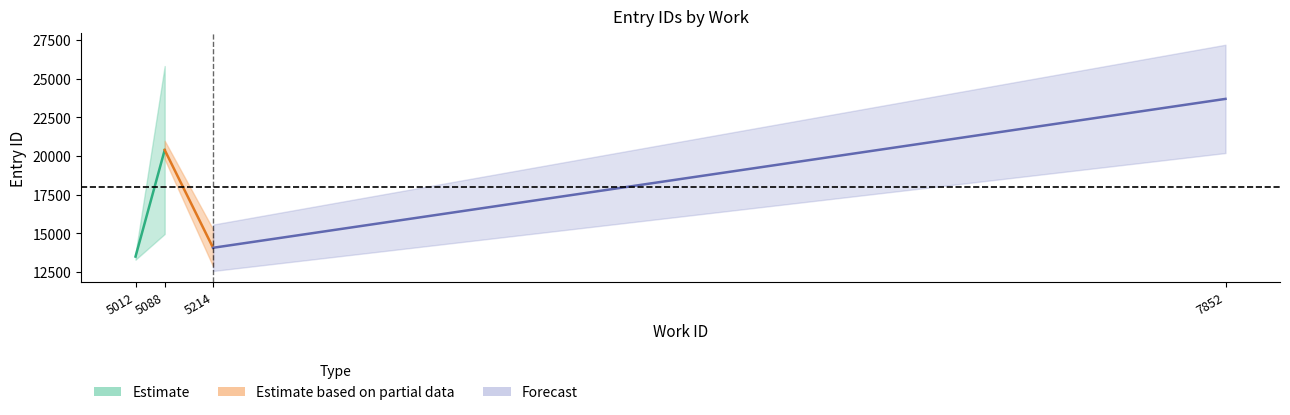

True or false: work_id and id cross at least once.

False